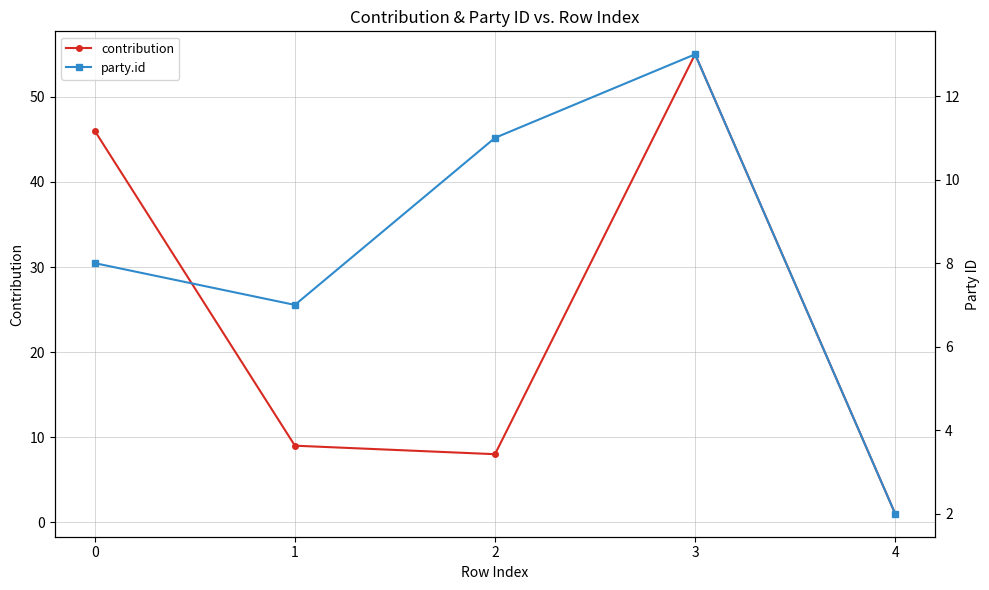

List the series in order of their overall mean, lowest first.

party.id, contribution